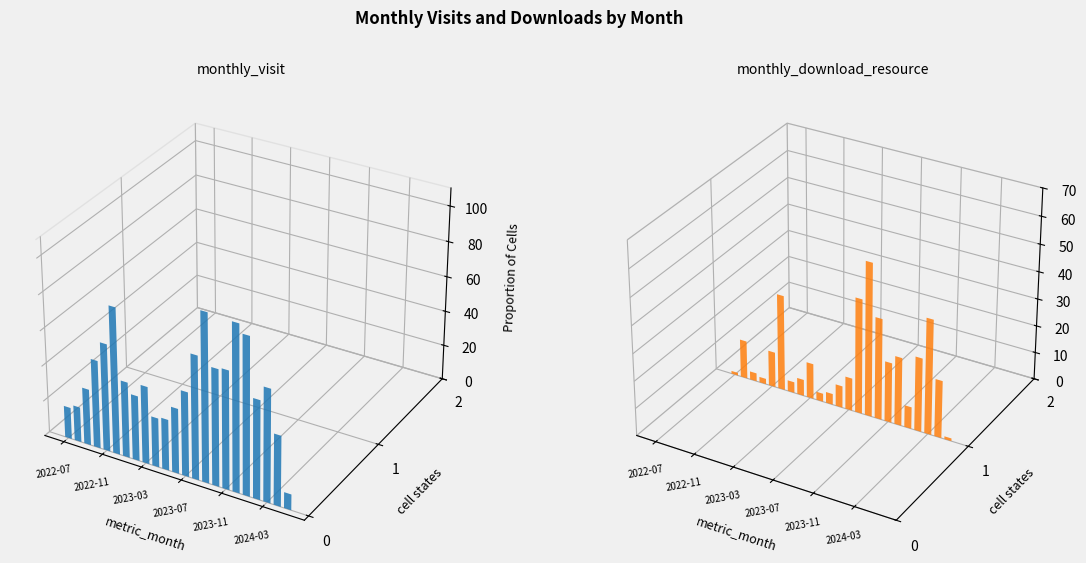

How many series are shown in this chart?

2